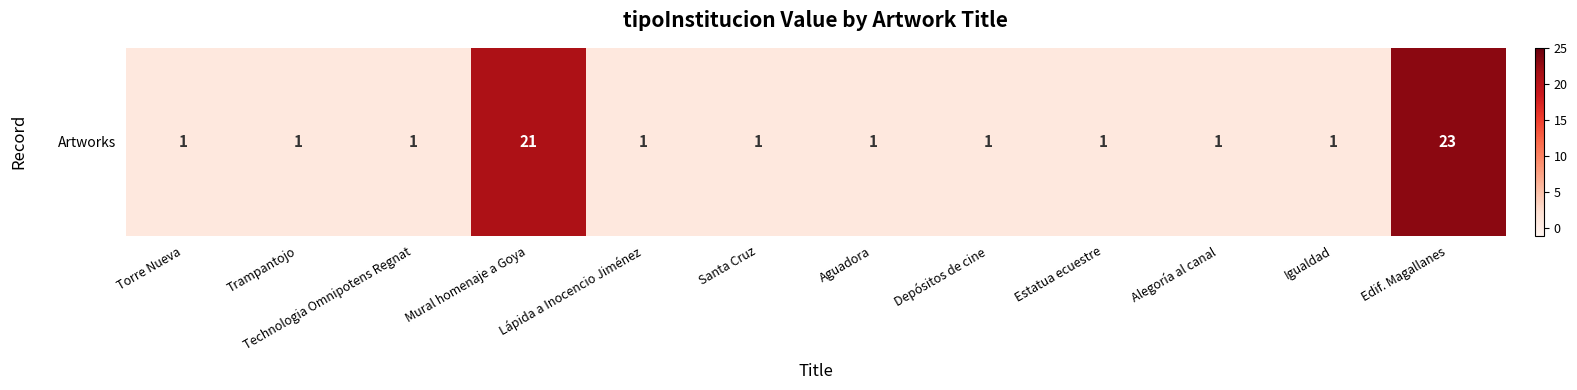

Which has a higher value, Santa Cruz or Edif. Magallanes?

Edif. Magallanes